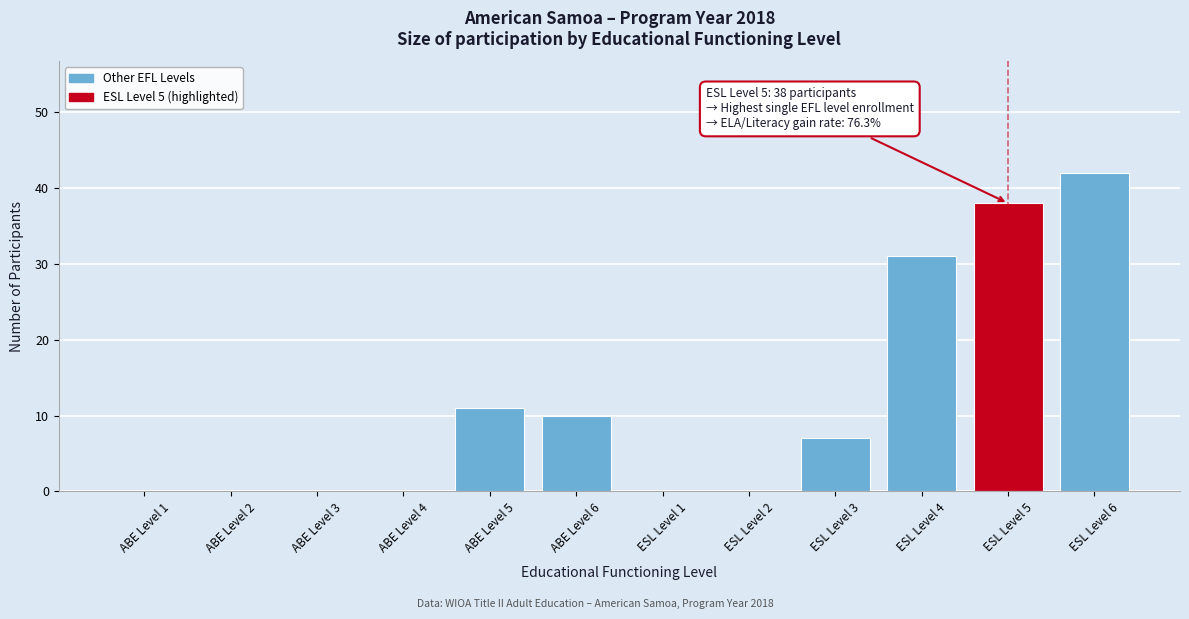

Reading left to right, extract all data points from this chart.

ABE Level 1=0	ABE Level 2=0	ABE Level 3=0	ABE Level 4=0	ABE Level 5=11	ABE Level 6=10	ESL Level 1=0	ESL Level 2=0	ESL Level 3=7	ESL Level 4=31	ESL Level 5=38	ESL Level 6=42